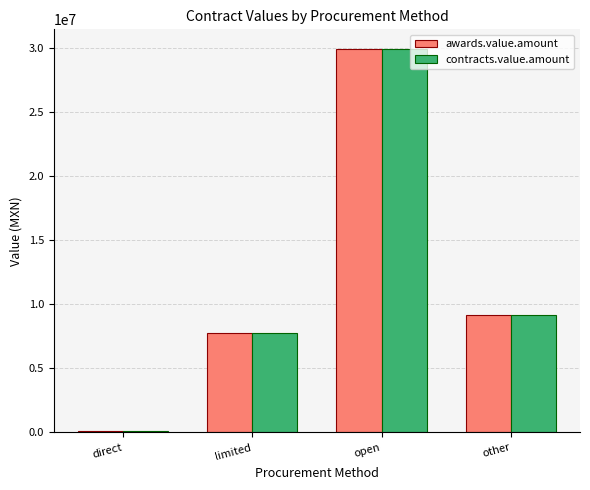

Is the value of awards.value.amount at open greater than the value of contracts.value.amount at direct?

Yes